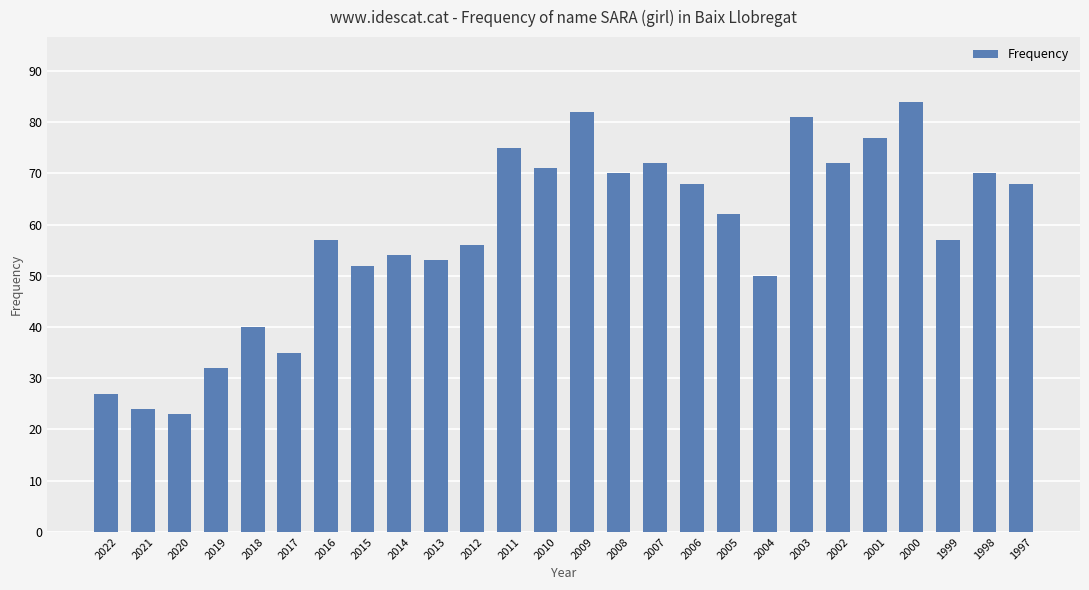

Count the number of categories in the chart.

26